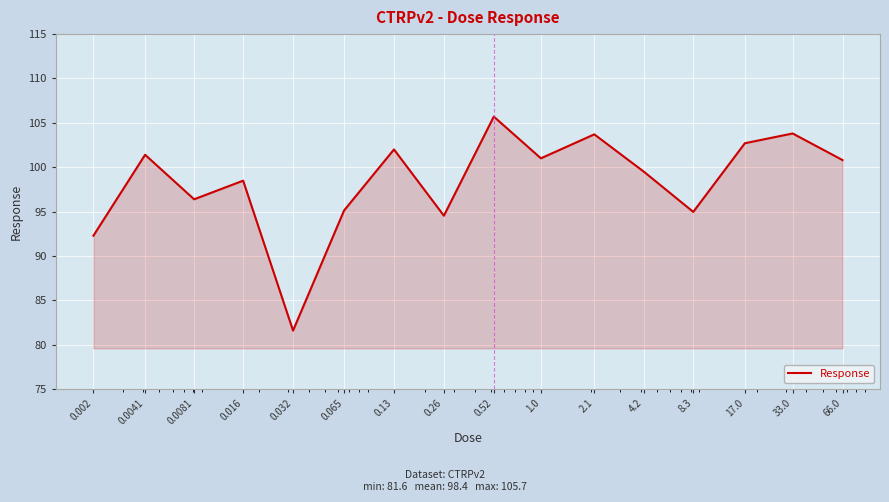

What is the maximum value shown in the chart?

105.7